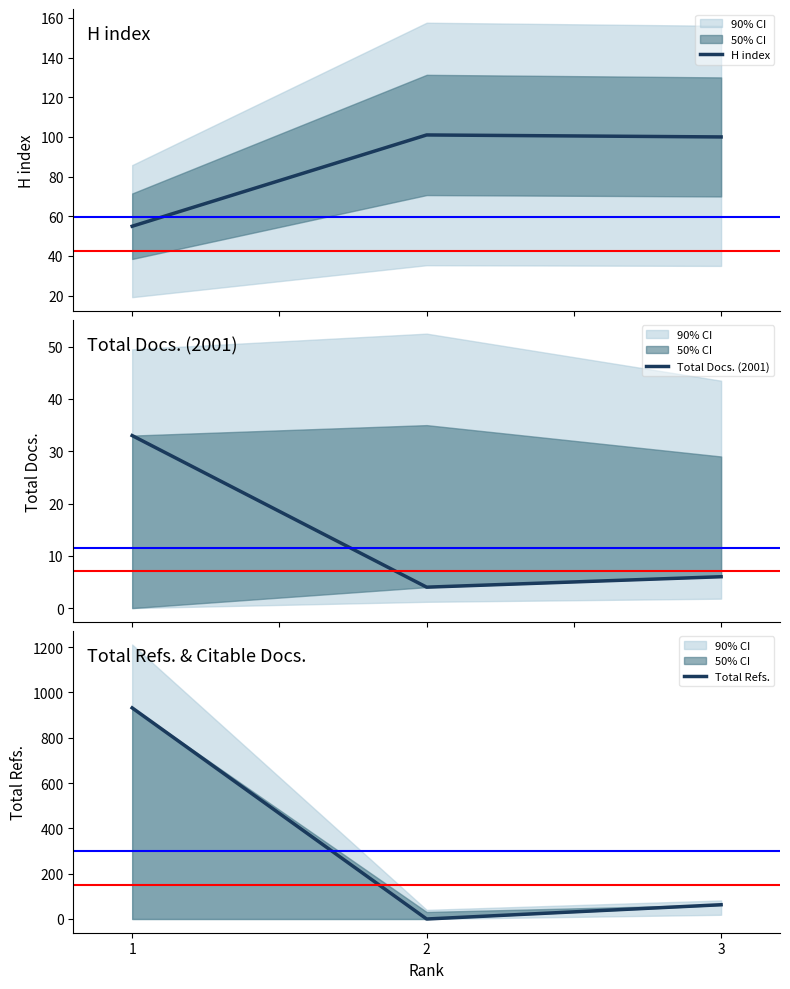

At which label does Total Refs. first exceed 63?

1